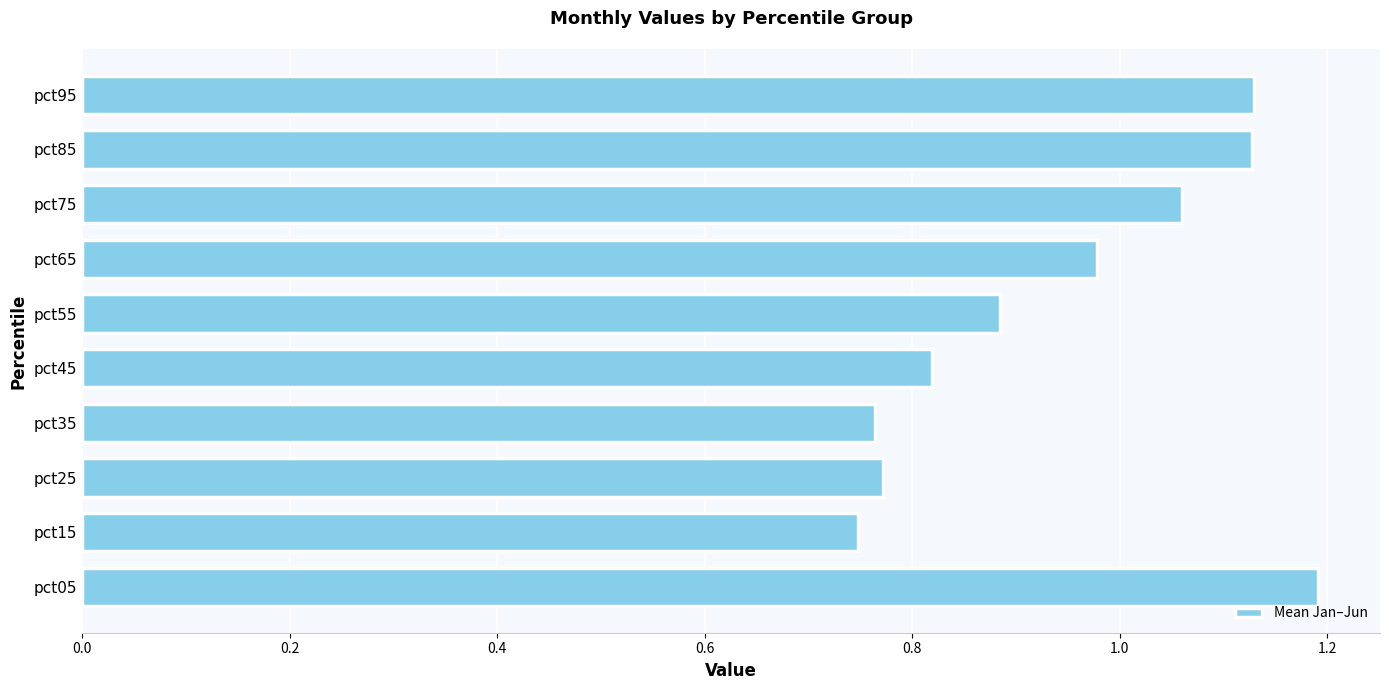

What is the difference between the second highest and minimum values?

0.4